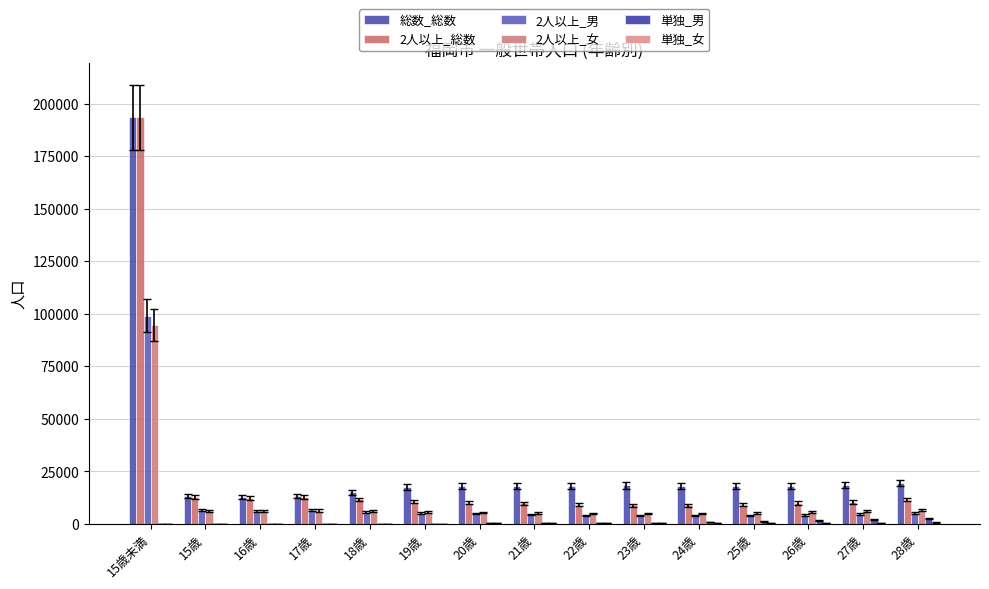

Reading left to right, extract all data points from this chart.

総数_総数: 193462	13037	12667	13255	14931	17386	18014	18109	18031	18191	17763	17793	18031	18572	19326
2人以上_総数: 193458	12539	12258	12621	11508	10504	10042	9603	8938	8761	8712	8909	9798	10347	11481
2人以上_男: 98935	6343	6111	6370	5640	5023	4755	4464	4031	3950	3817	3775	4203	4520	5075
2人以上_女: 94523	6196	6147	6251	5868	5481	5287	5139	4907	4811	4895	5134	5595	5827	6406
単独_男: 1	64	64	64	14	64	133	254	369	488	668	973	1525	2011	2578
単独_女: 1	64	64	64	31	64	168	229	290	323	379	394	461	470	579